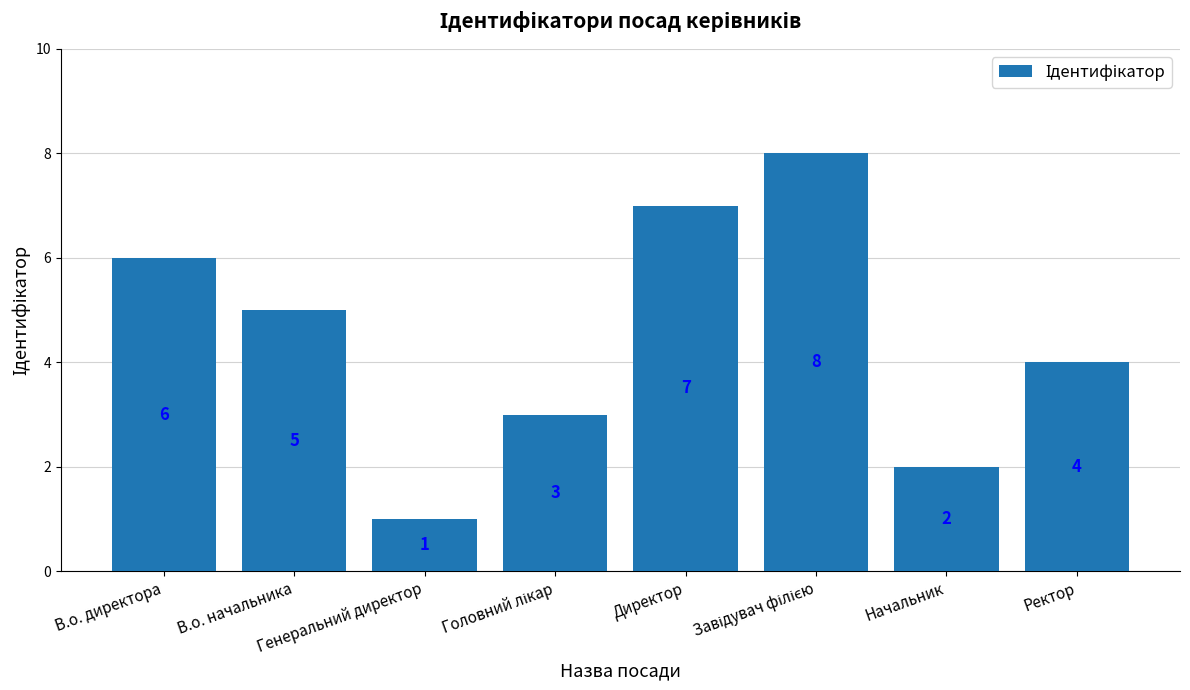

Does the chart contain any negative values?

No